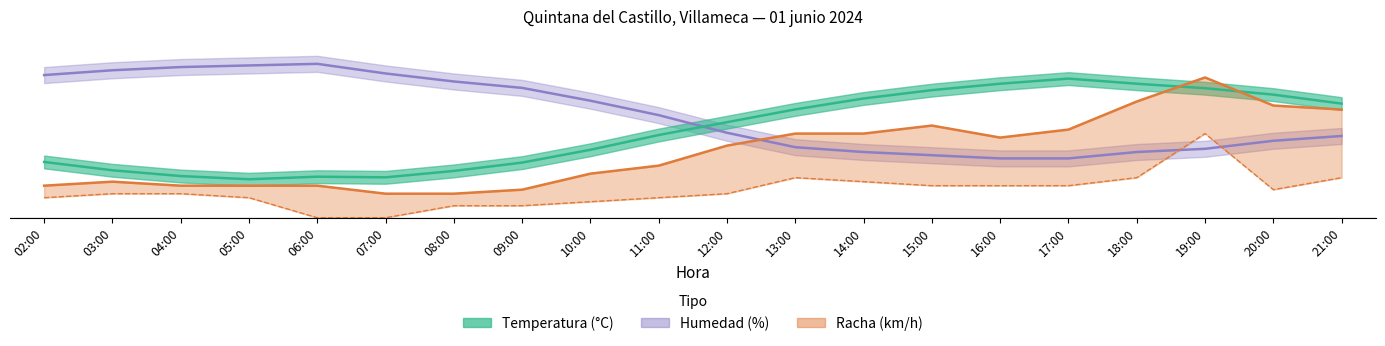

What is the difference between the Temperatura (°C) values at 04:00 and 08:00?

3.2